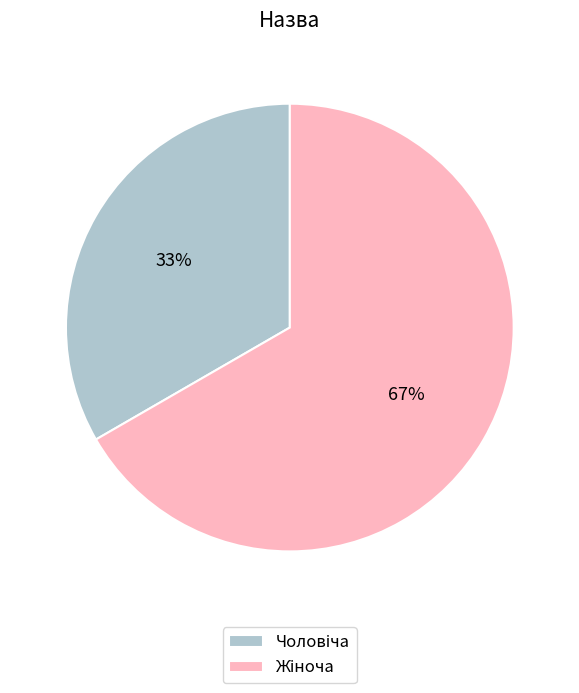

To the nearest percent, what is the average slice percentage?

50%